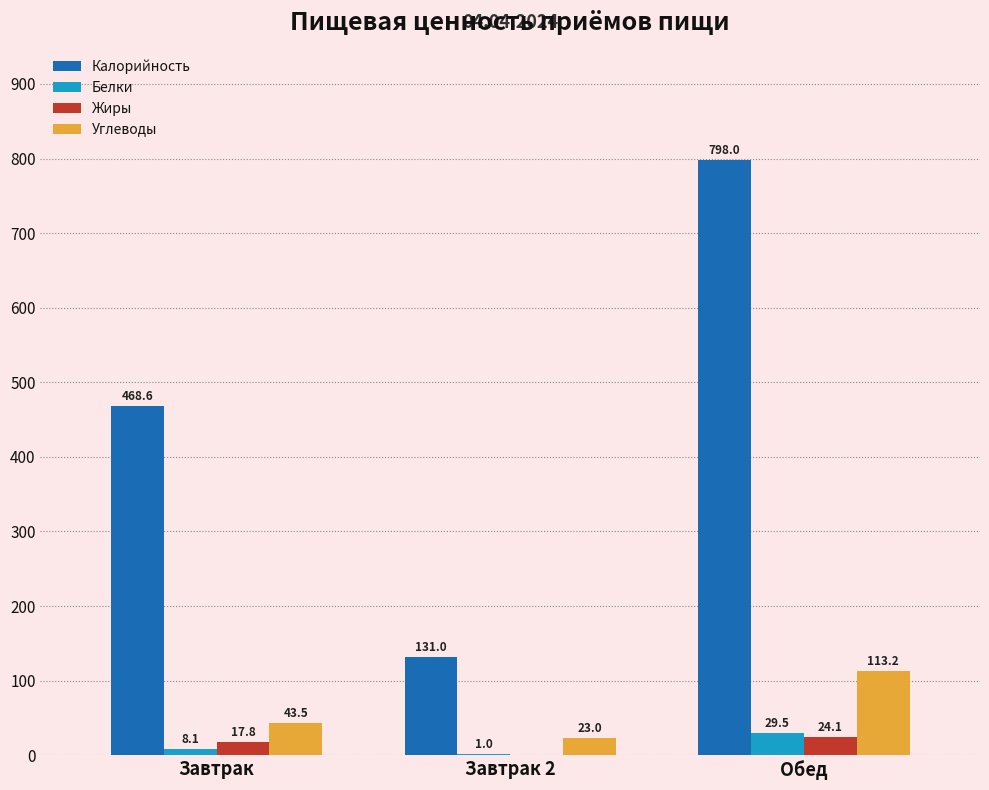

What is the total value across all series at Завтрак 2?

155.0